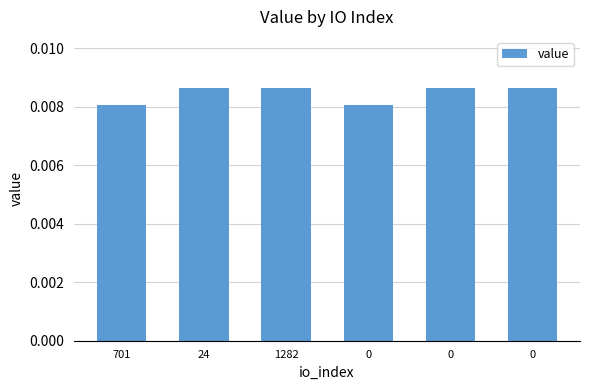

What is the label of the 1st bar from the left?

701